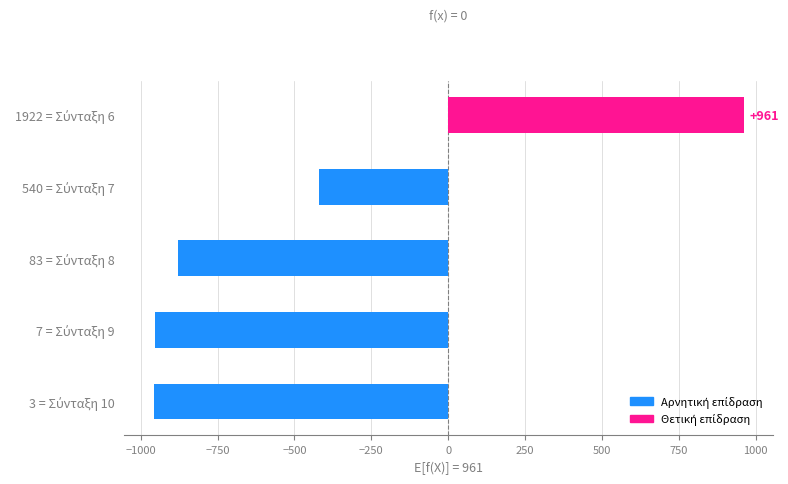

What is the smallest value displayed?

-958